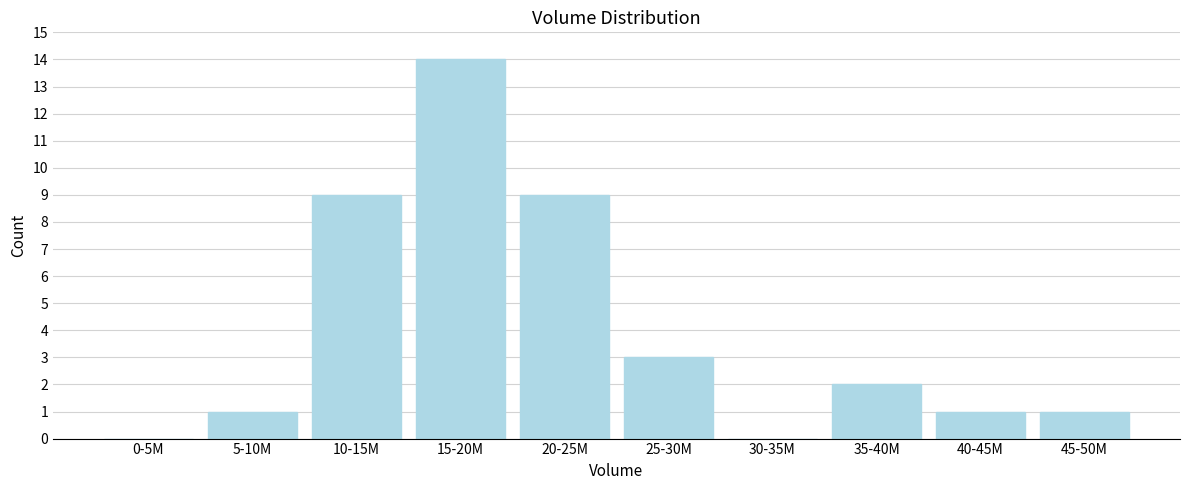

Reading right to left, transcribe all the data shown in this chart.

45-50M=1	40-45M=1	35-40M=2	30-35M=0	25-30M=3	20-25M=9	15-20M=14	10-15M=9	5-10M=1	0-5M=0